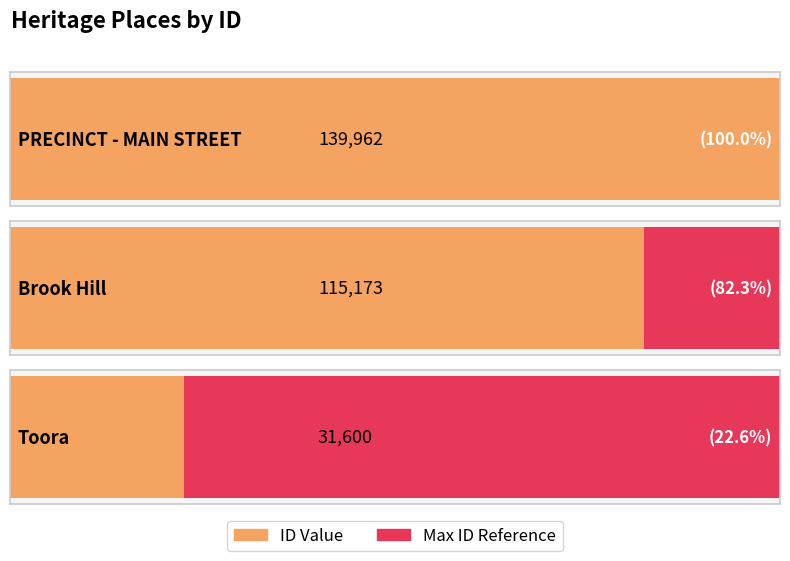

What is the maximum value shown in the chart?

139962